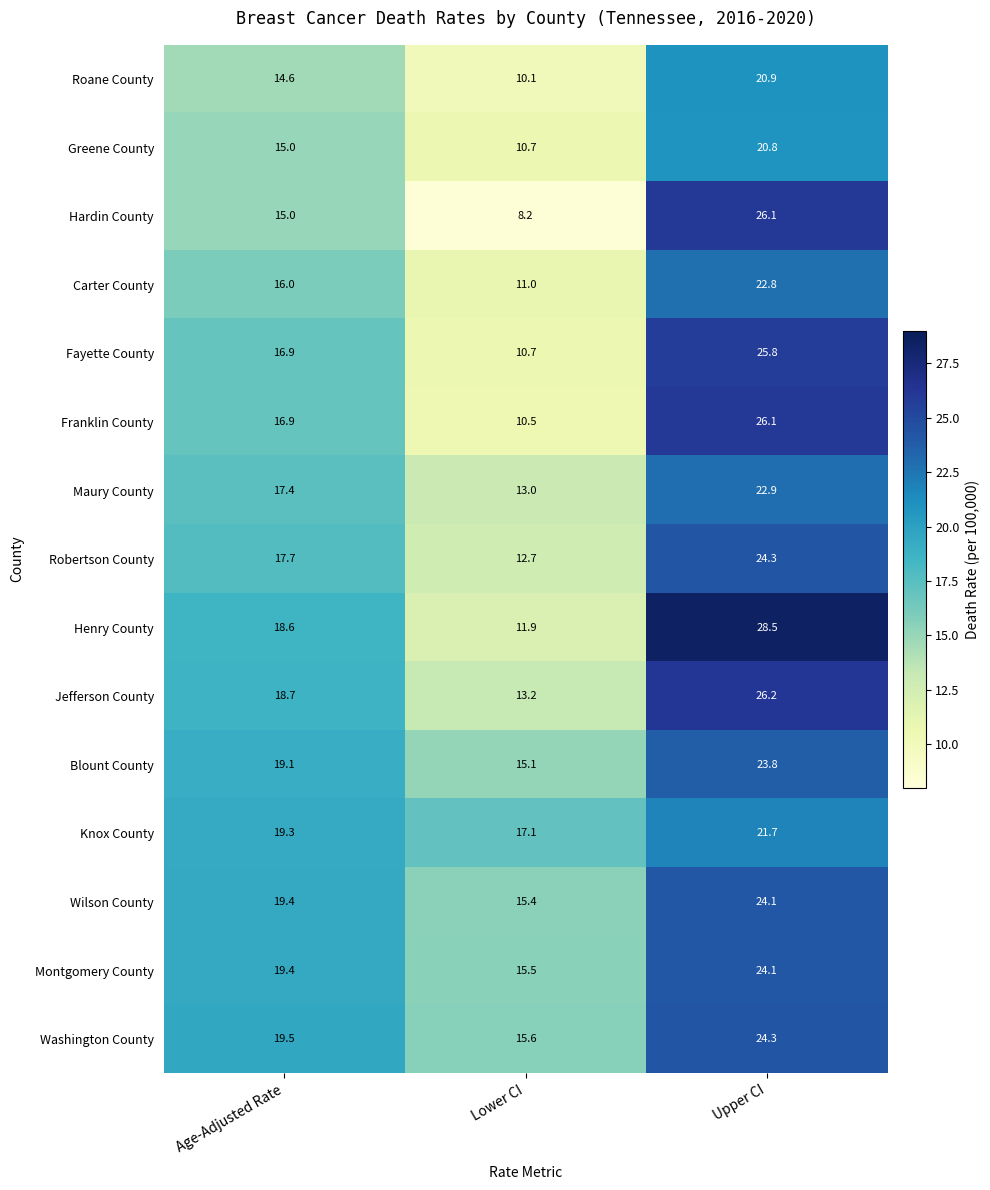

List the labels in order of Knox County value, smallest first.

Lower CI, Age-Adjusted Rate, Upper CI